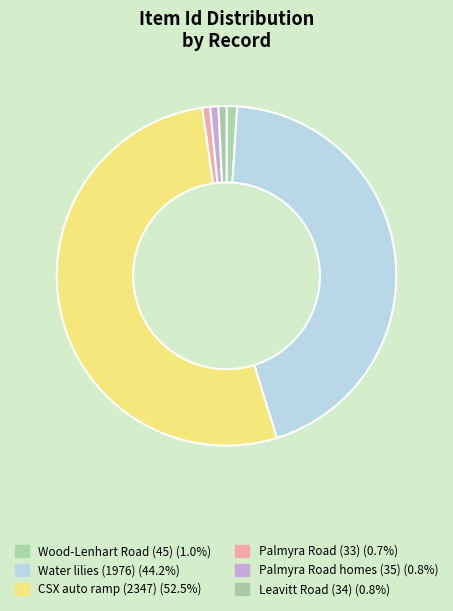

Do CSX auto ramp (2347) and Water lilies (1976) together represent more than half of the pie?

Yes